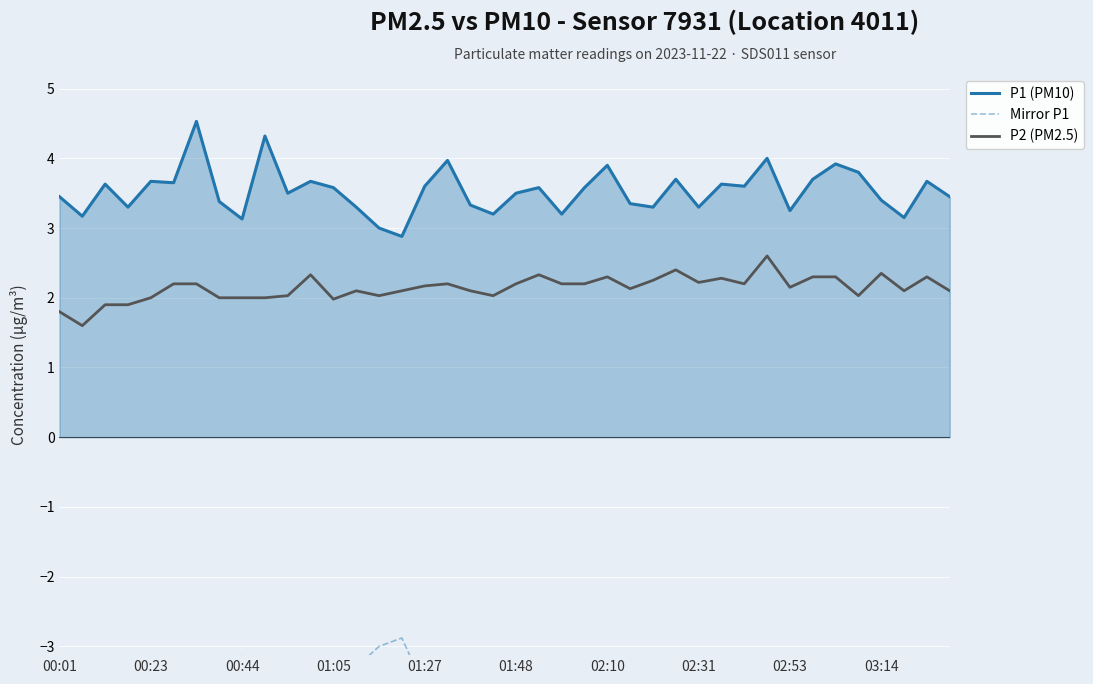

True or false: P2 (PM2.5) and P1 (PM10) intersect in this chart.

False